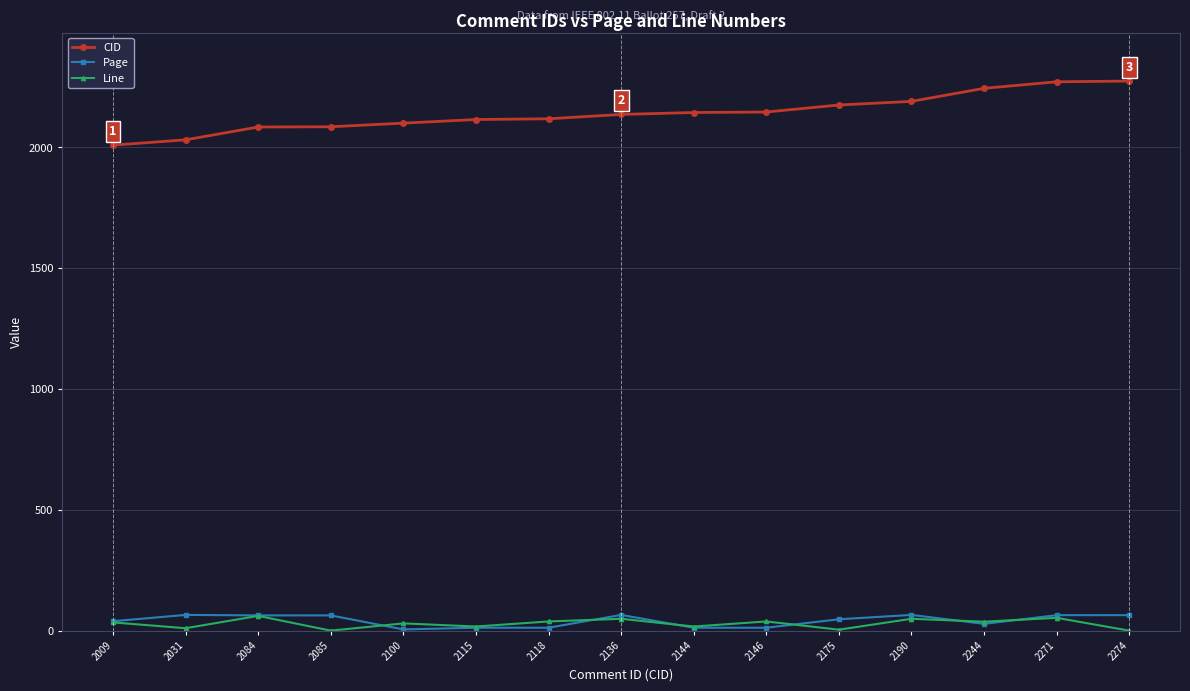

The Page series shows 13 at 2144. True or false?

True